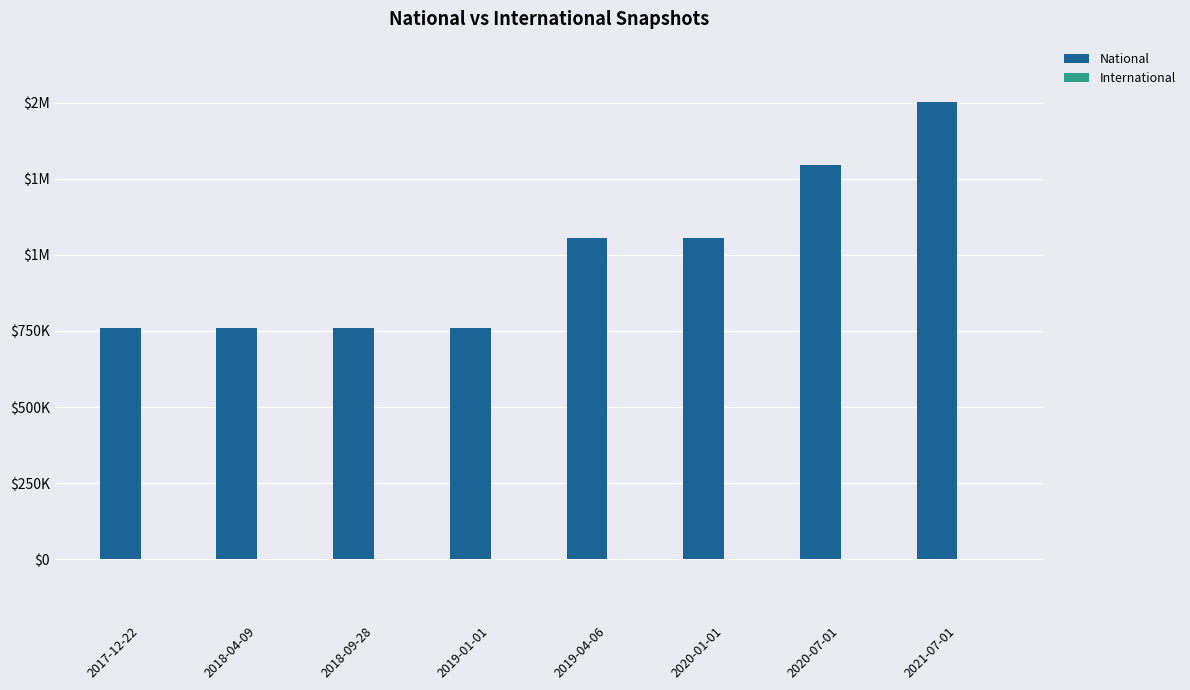

Are the bars horizontal?

No